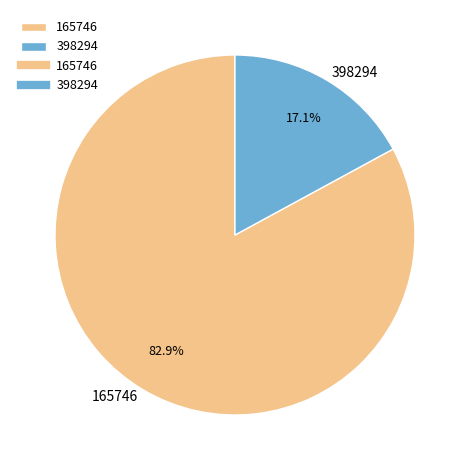

To the nearest percent, what portion does 398294 represent?

17%